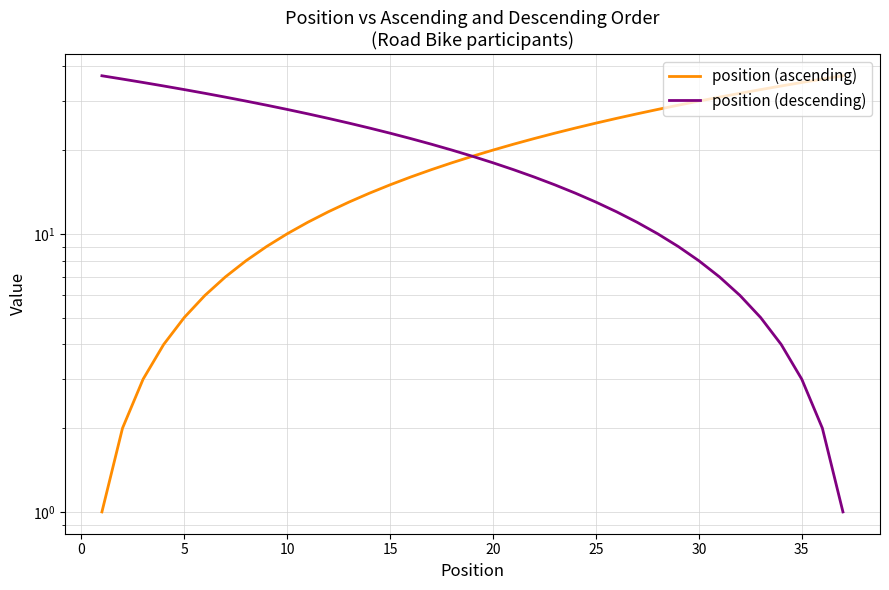

True or false: position (descending) and position (ascending) cross at least once.

False